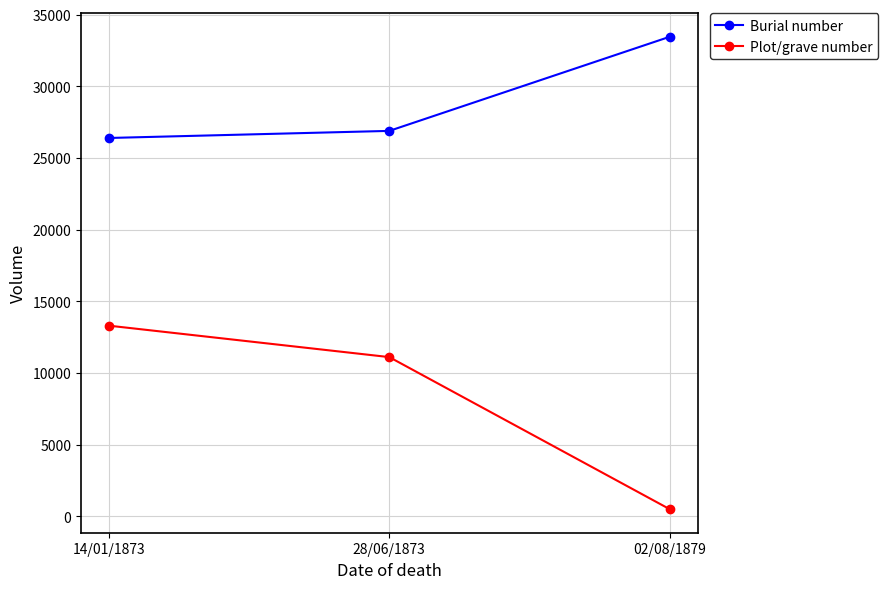

Is it true that Plot/grave number equals 512 at 02/08/1879?

True